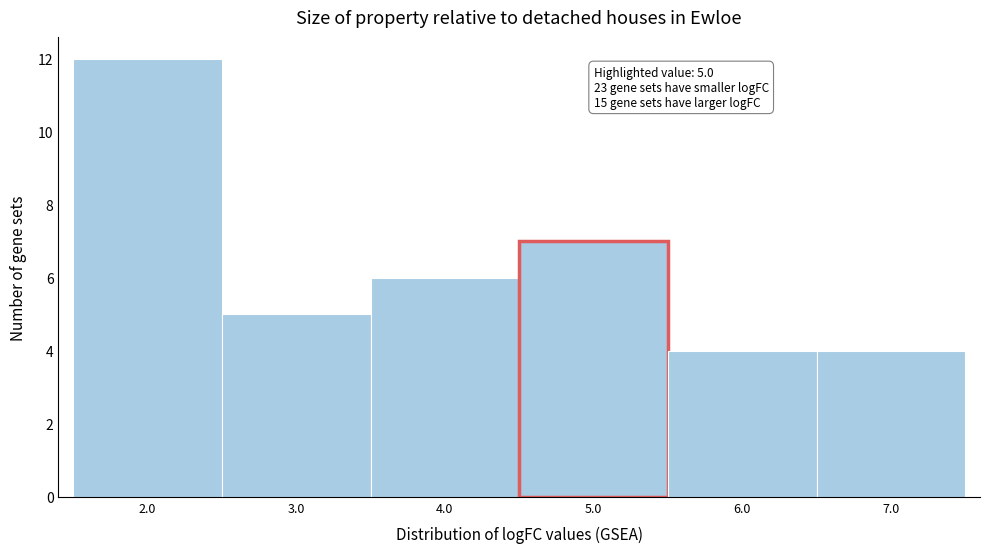

Reading left to right, what are all the values shown in this chart?

12	5	6	7	4	4